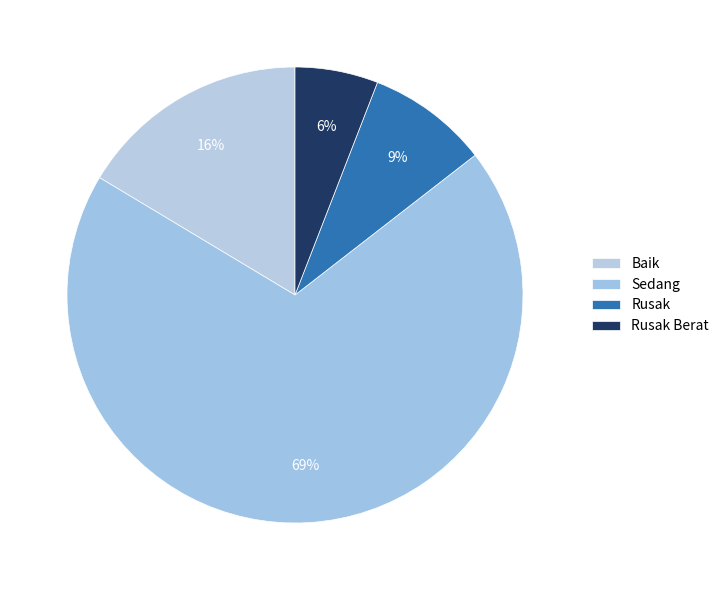

Is it true that Rusak is 9% of the pie?

True